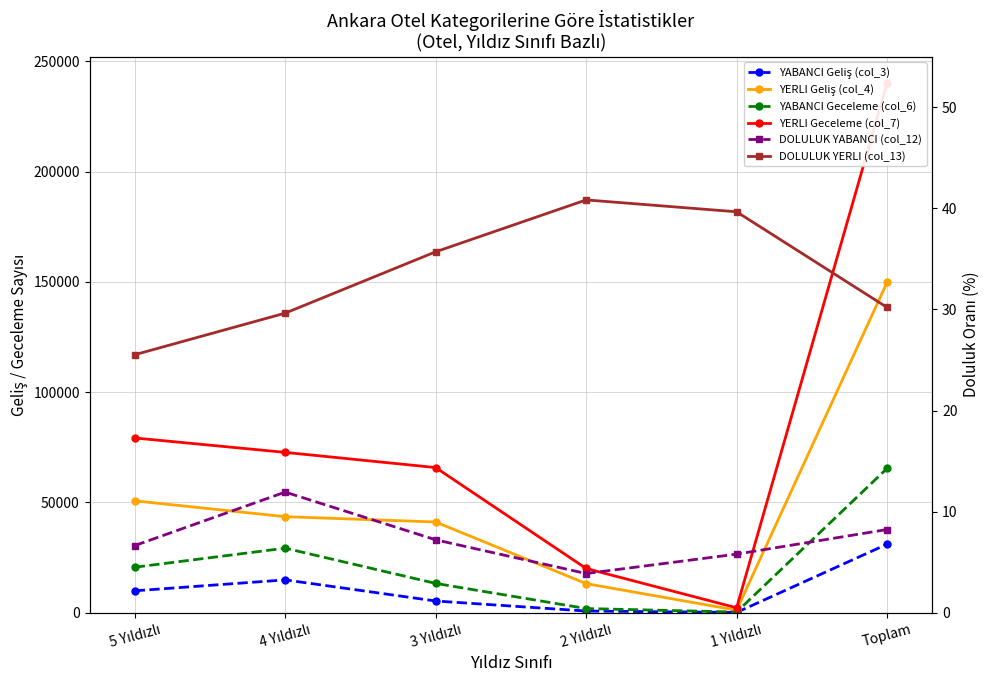

In YABANCI Geceleme (col_6), how many points are higher than both neighbors (excluding endpoints)?

1